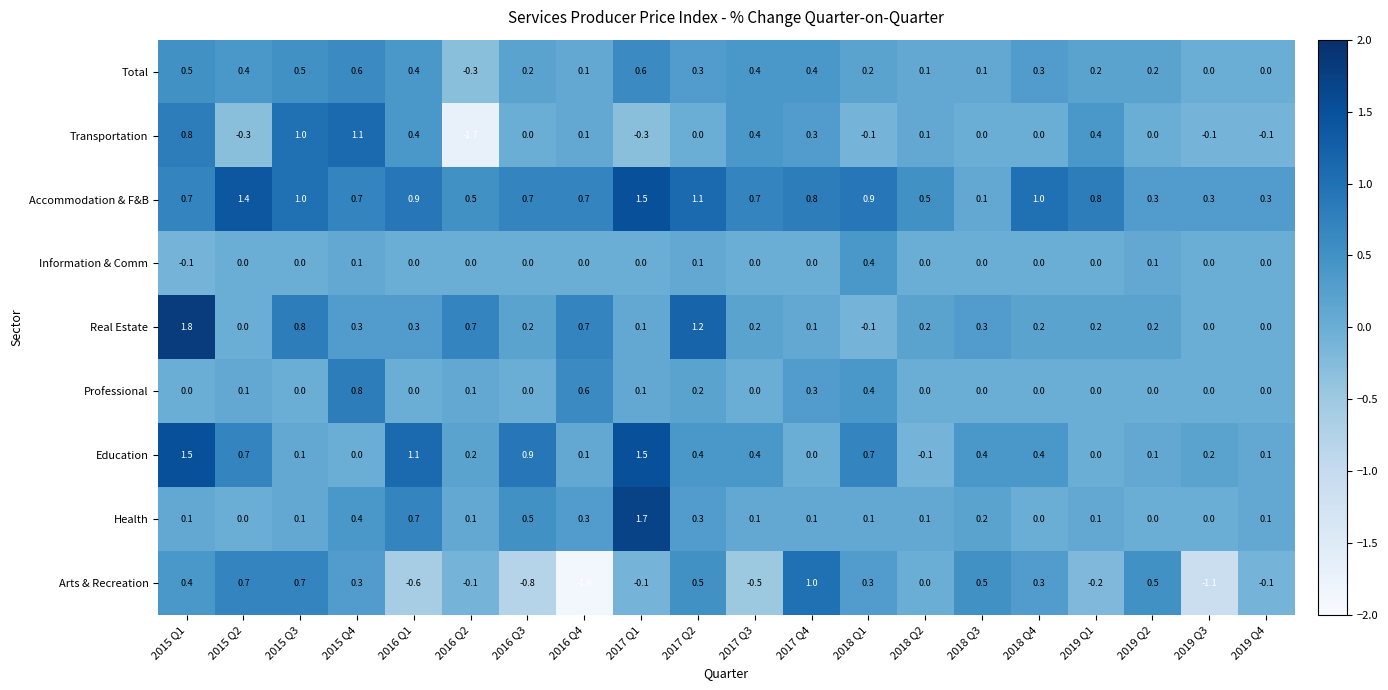

Which series has the largest range (max minus min)?

Arts & Recreation